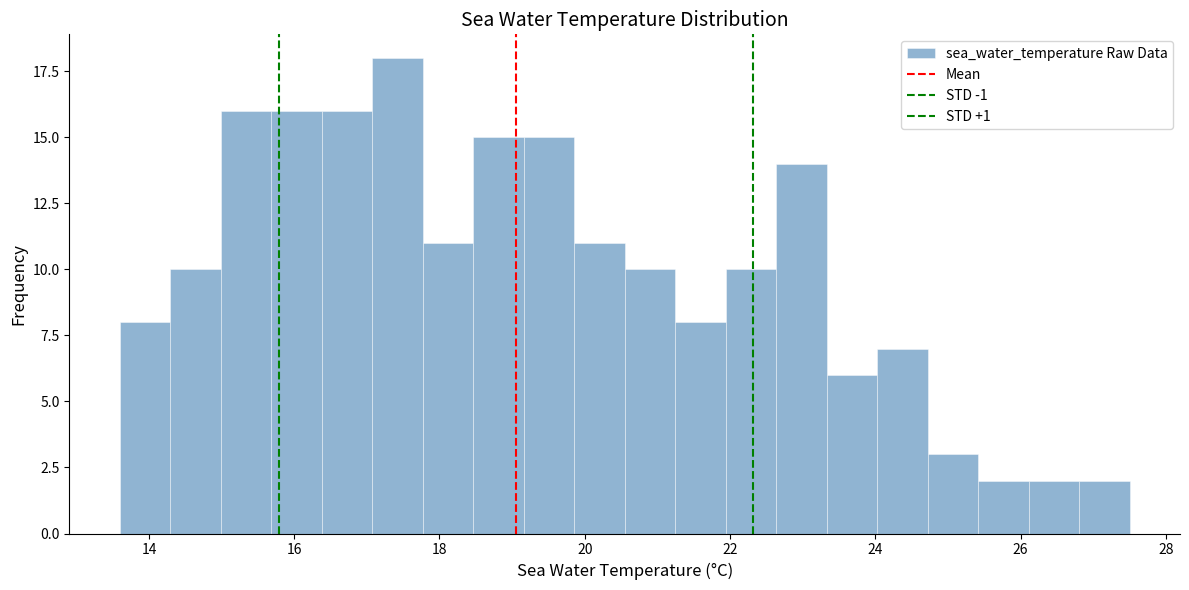

Around what value on the x-axis is the tallest bar? Give the approximate position of its centre, as read against the axis.

17.4